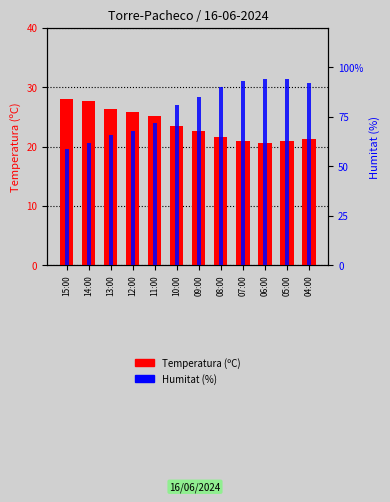

Which series has the largest range (max minus min)?

Humitat (%)